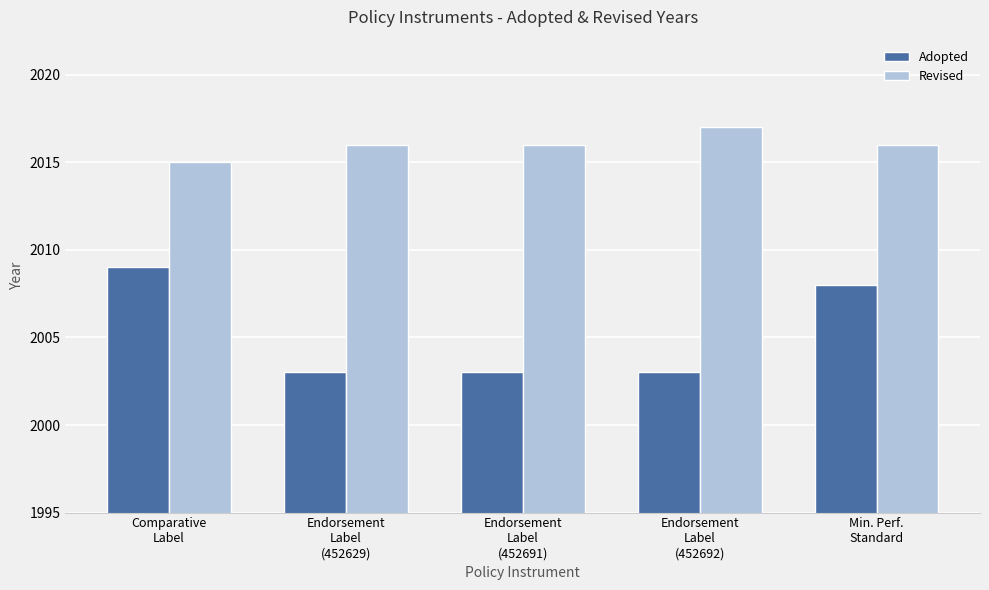

Which series changed the most between Comparative
Label and Endorsement
Label
(452629)?

Adopted